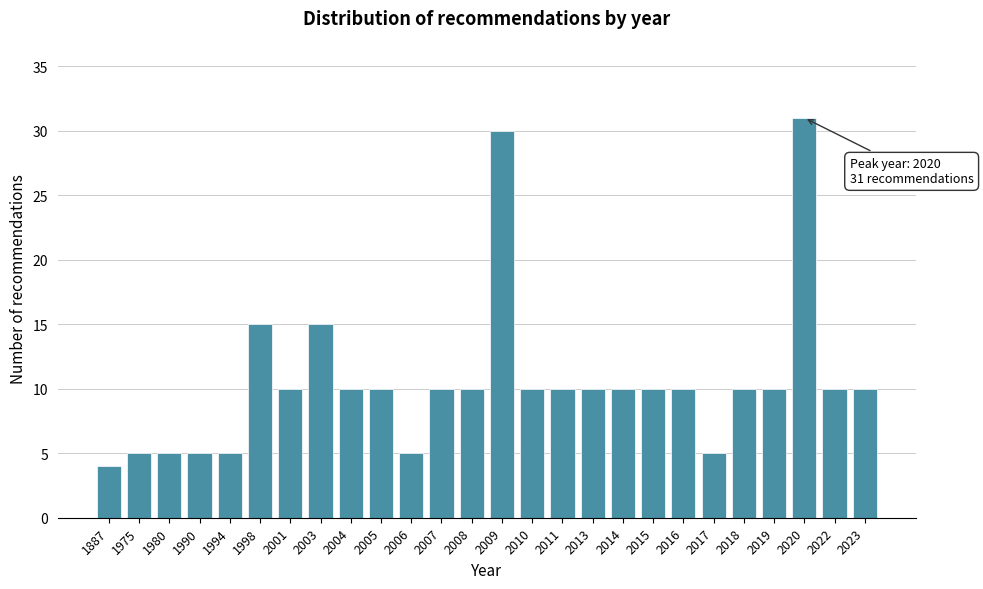

Reading left to right, transcribe all the data shown in this chart.

1887=4	1975=5	1980=5	1990=5	1994=5	1998=15	2001=10	2003=15	2004=10	2005=10	2006=5	2007=10	2008=10	2009=30	2010=10	2011=10	2013=10	2014=10	2015=10	2016=10	2017=5	2018=10	2019=10	2020=31	2022=10	2023=10